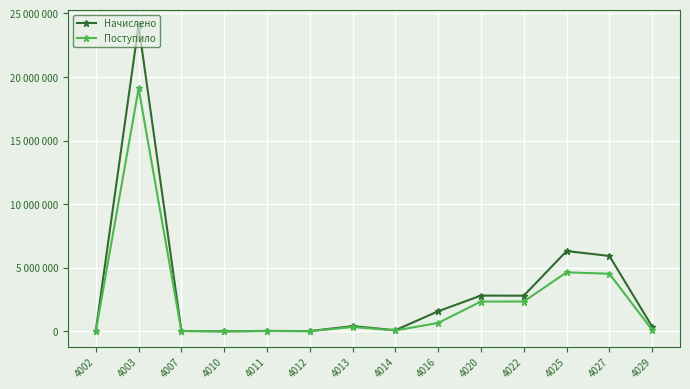

Which has a higher value, 4027 or 4029?

4027